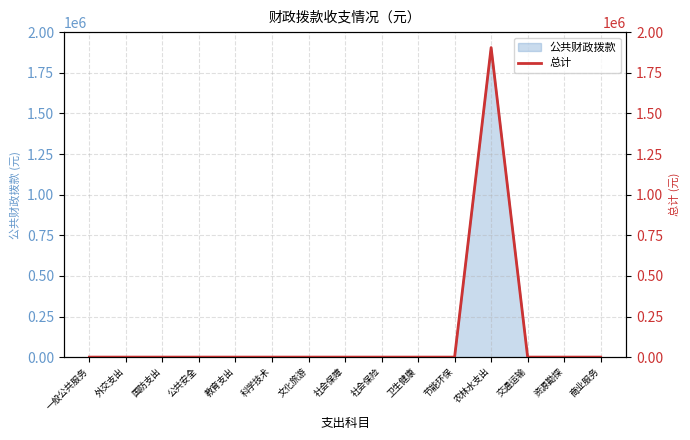

Count the number of values greater than 0.

1